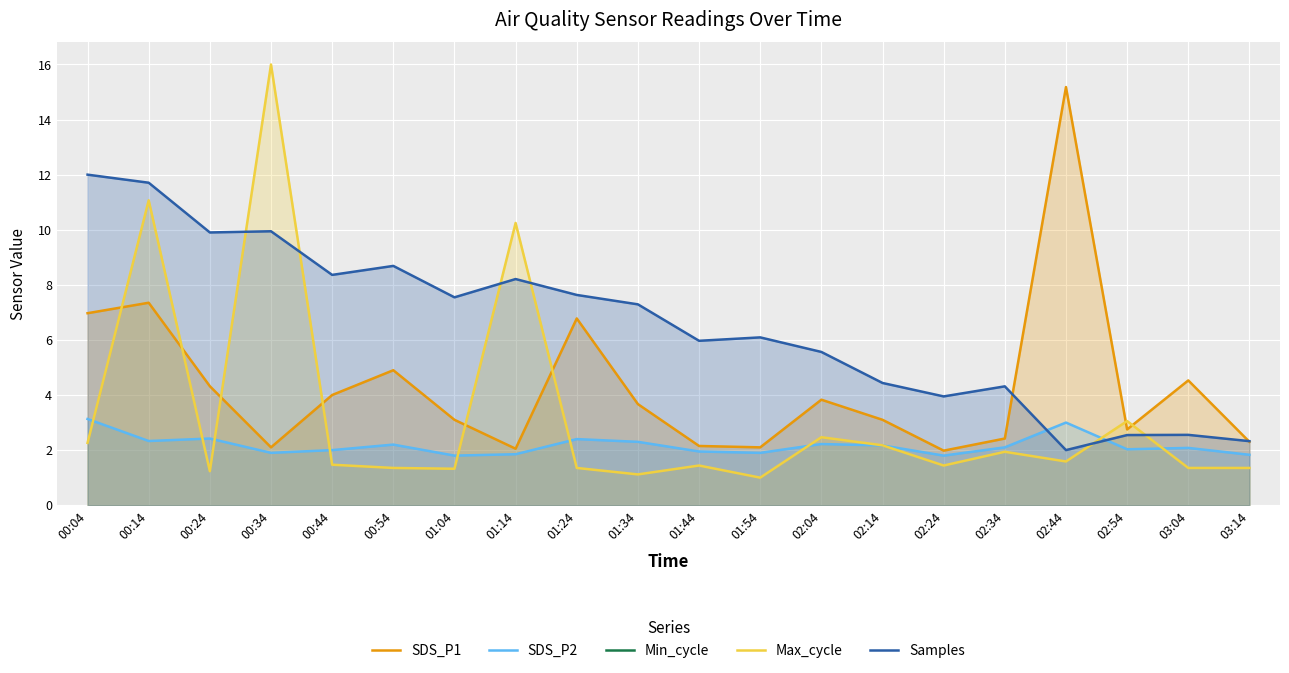

What is the value of the SDS_P2 point at the 17th from the left?

3.0